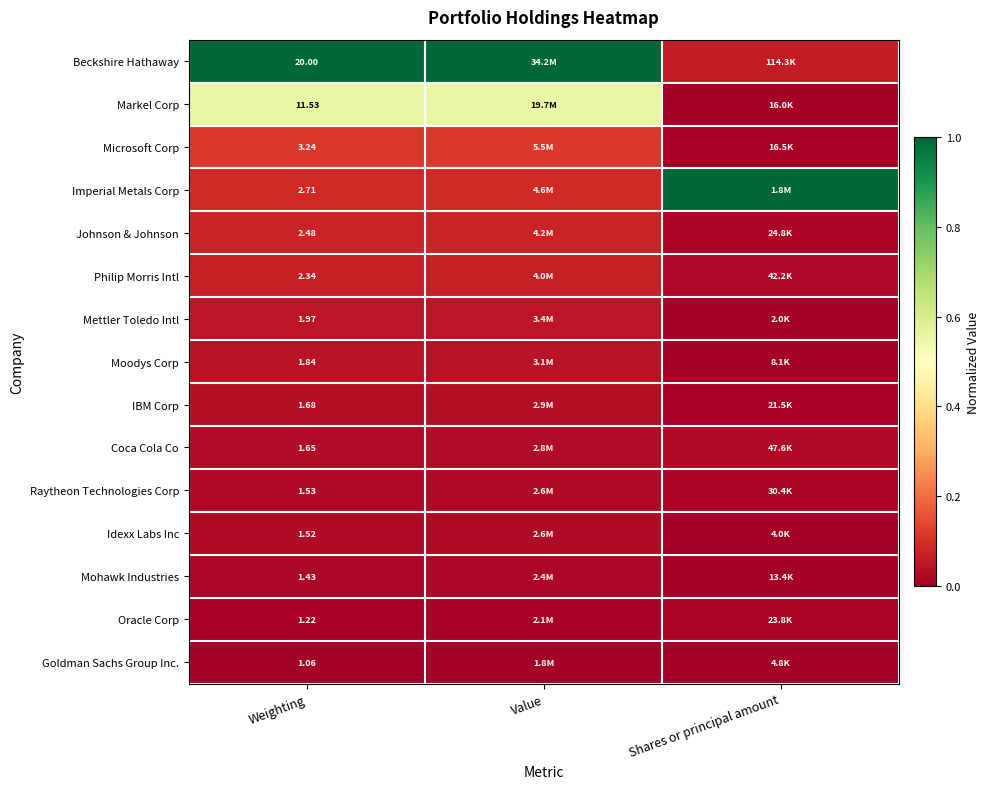

At how many categories does at least one series exceed 0?

3